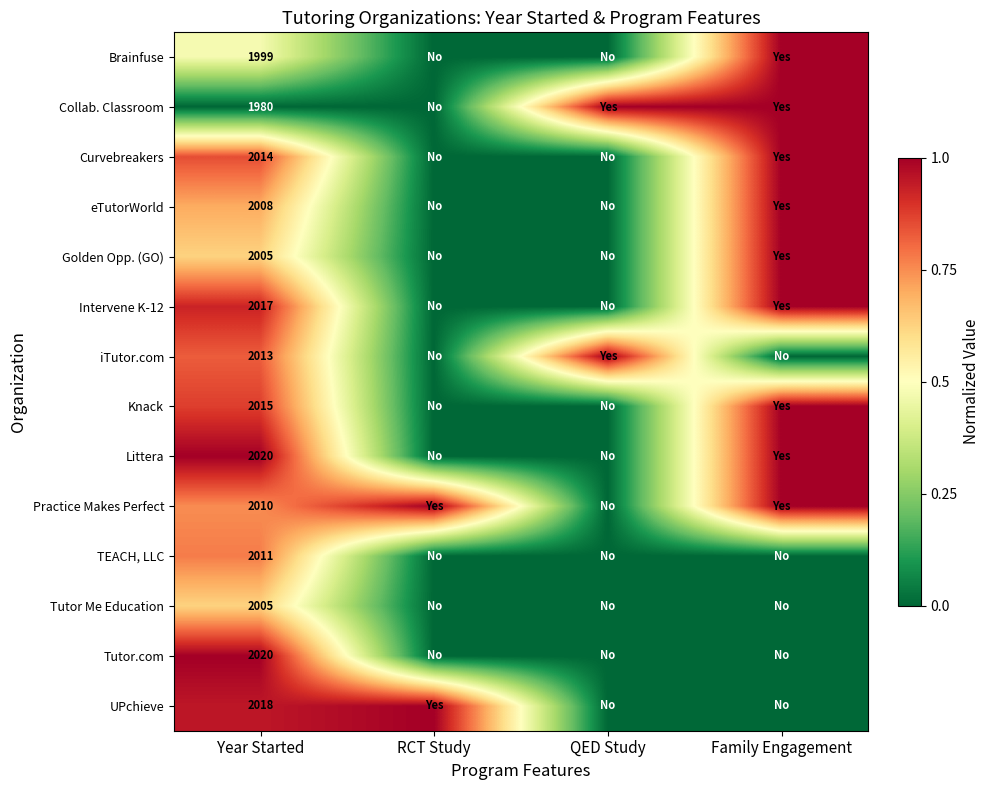

At which category is the sum across all series the highest?

Year Started